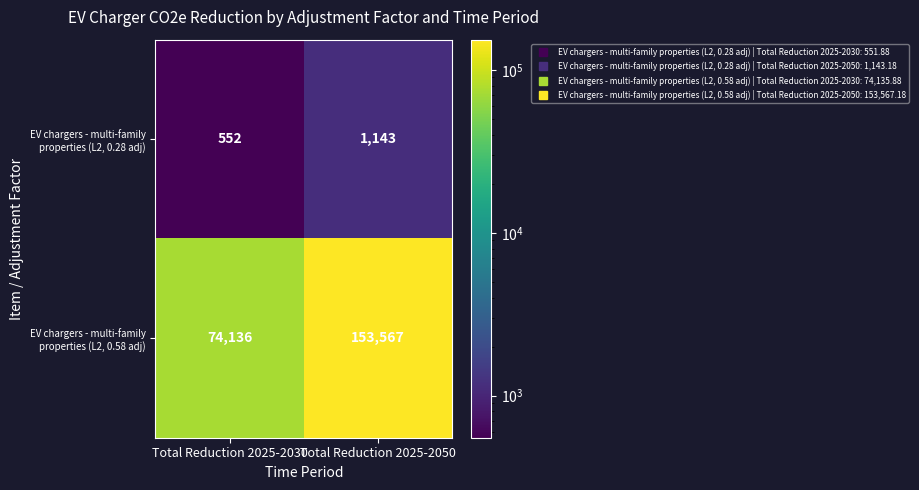

True or false: EV chargers - multi-family properties (L2, 0.58 adj) has a value of 86758 at Total Reduction 2025-2050.

False